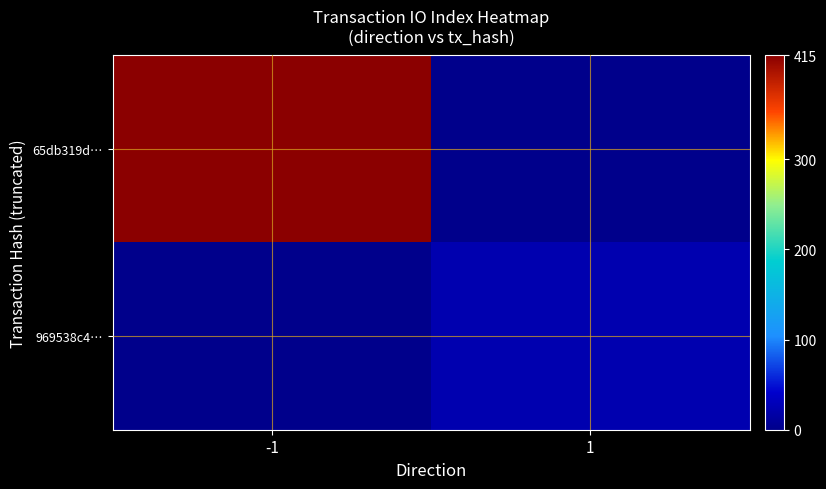

Between -1 and 1, which is larger?

-1